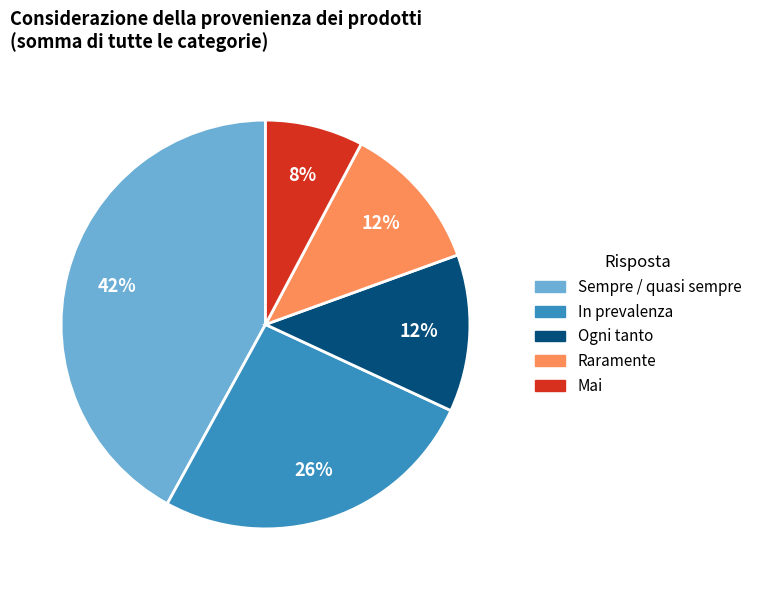

To the nearest percent, what is the combined percentage of Mai and Sempre / quasi sempre?

50%